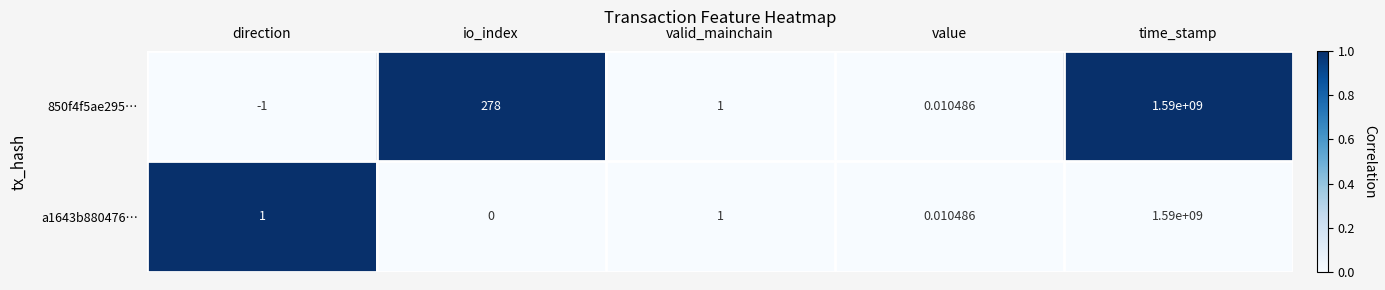

Between io_index and value, which series saw the biggest shift?

850f4f5ae295…